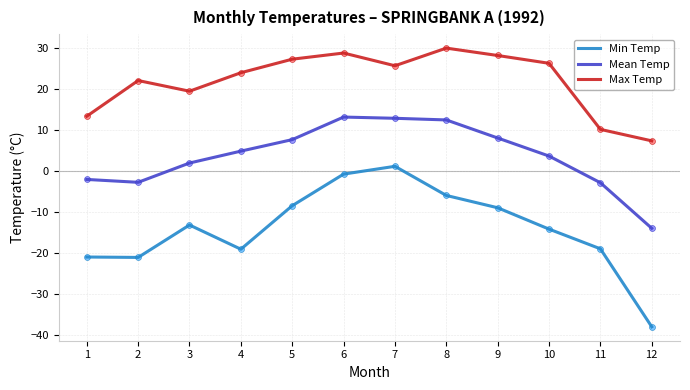

At how many categories does at least one series exceed 5?

12